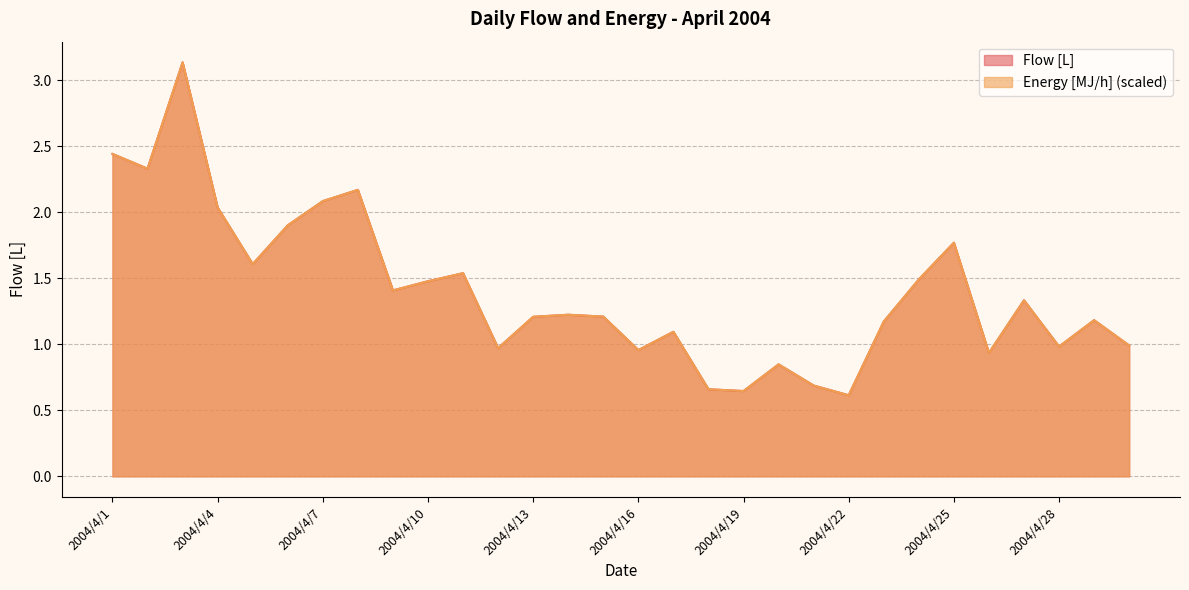

What is the total value across all series at 2004/4/17?

2.2